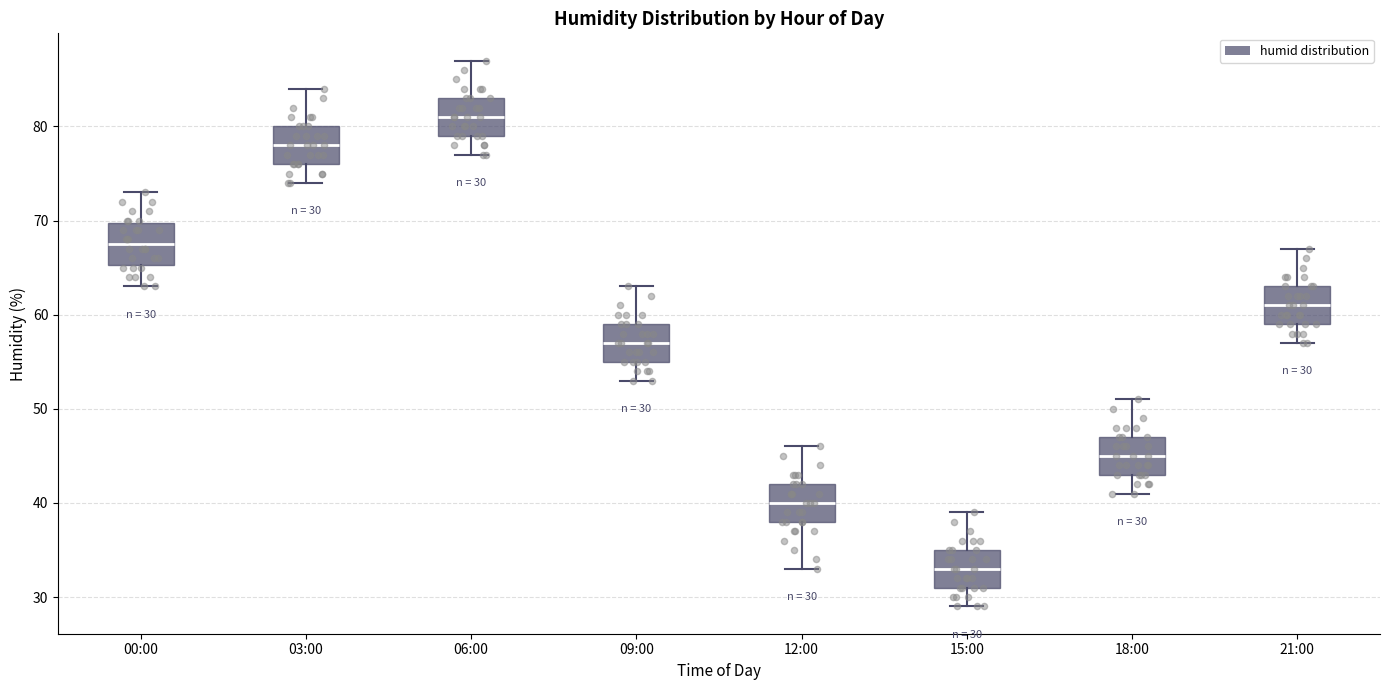

Which box's median line is the lowest?

15:00